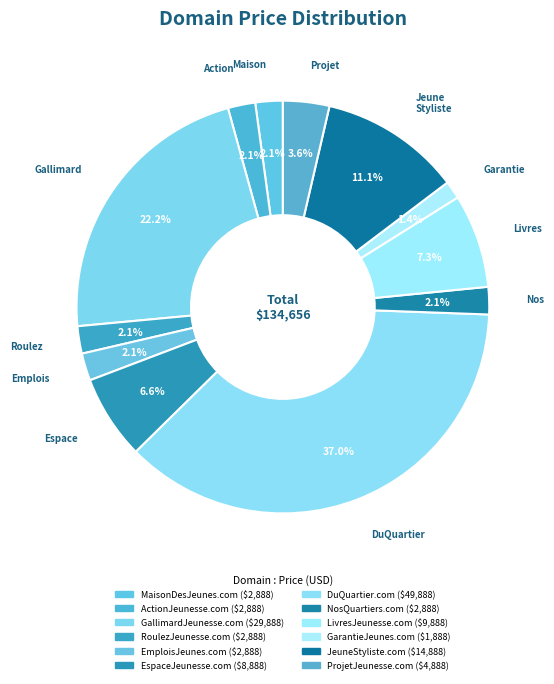

Is it true that RoulezJeunesse.com is 15% of the pie?

False